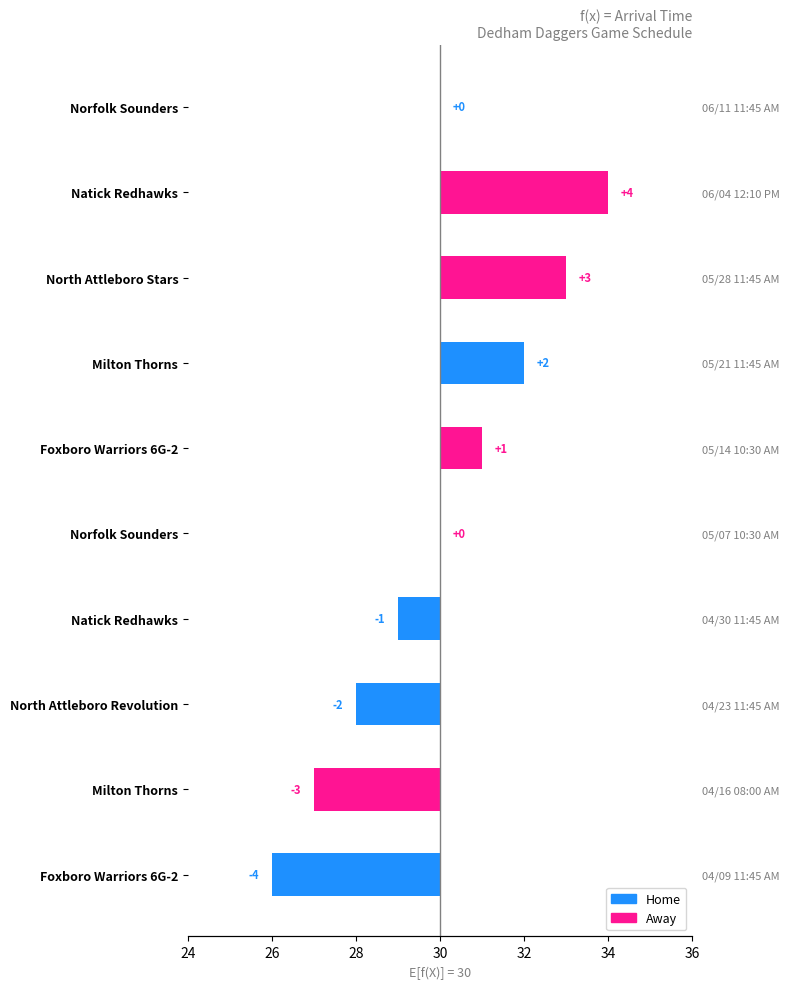

Reading left to right, list all the values displayed in this chart.

-4	-3	-2	-1	0	1	2	3	4	0